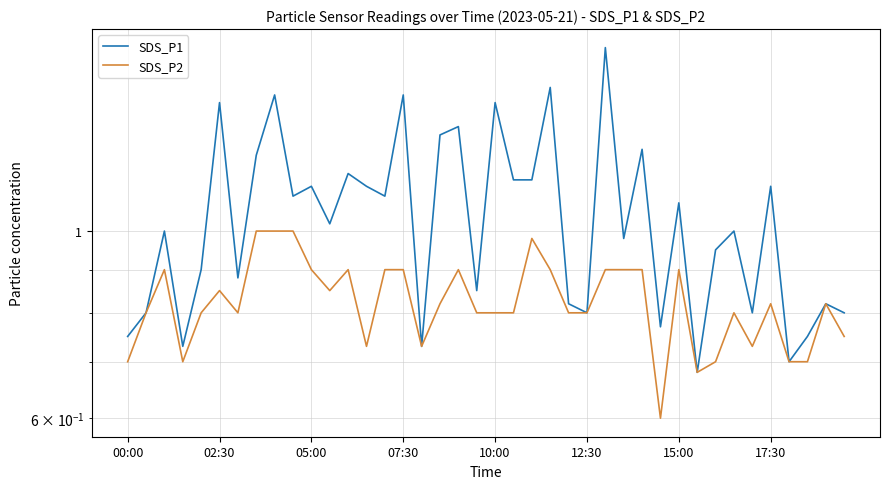

Which series has the widest spread of values?

SDS_P1